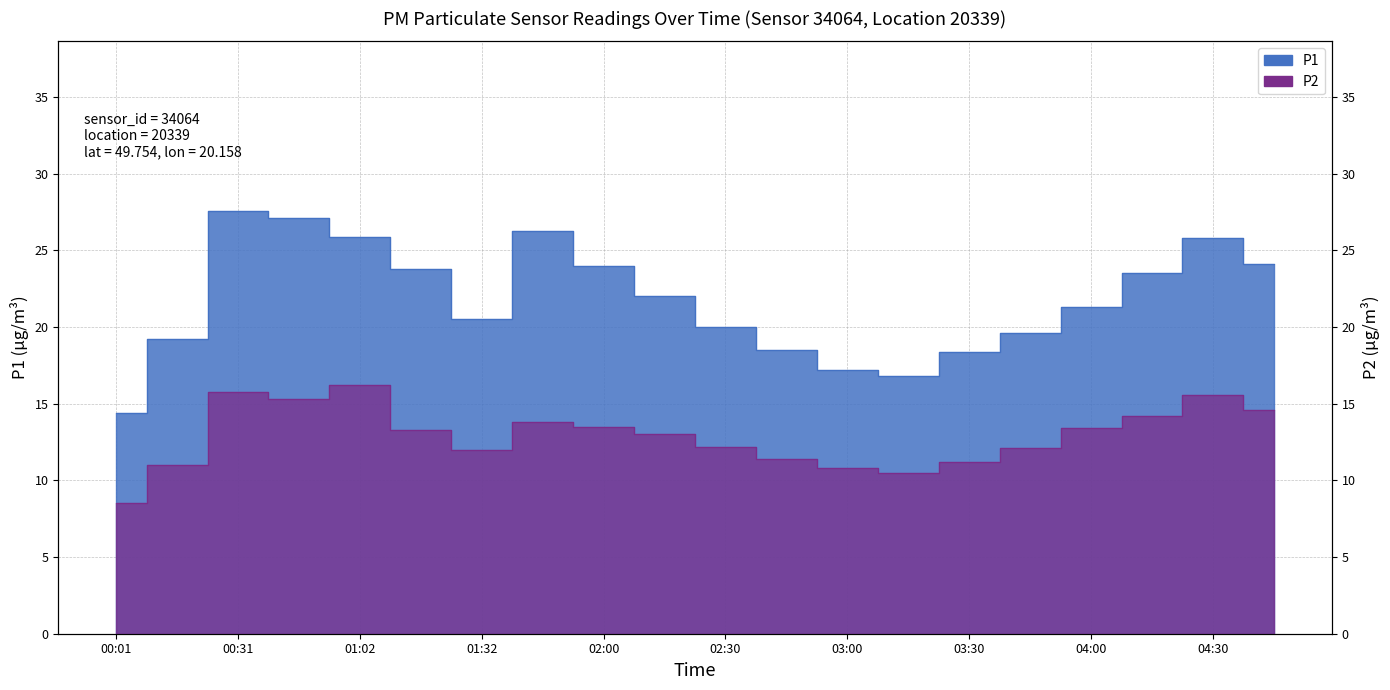

What is the maximum value for P1?

27.6